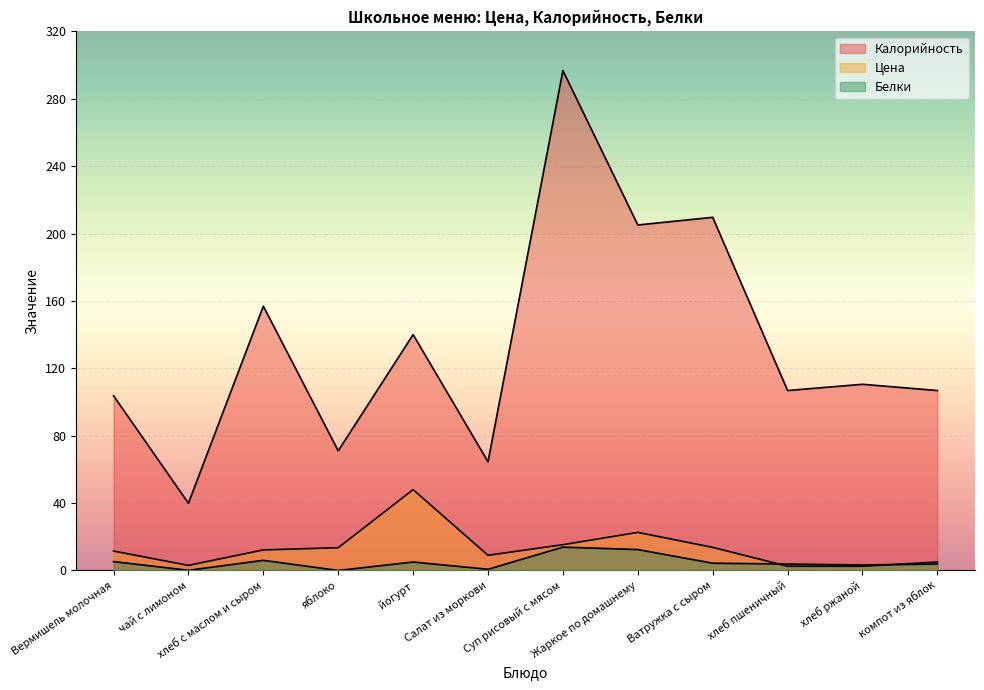

True or false: Белки and Калорийность cross at least once.

False